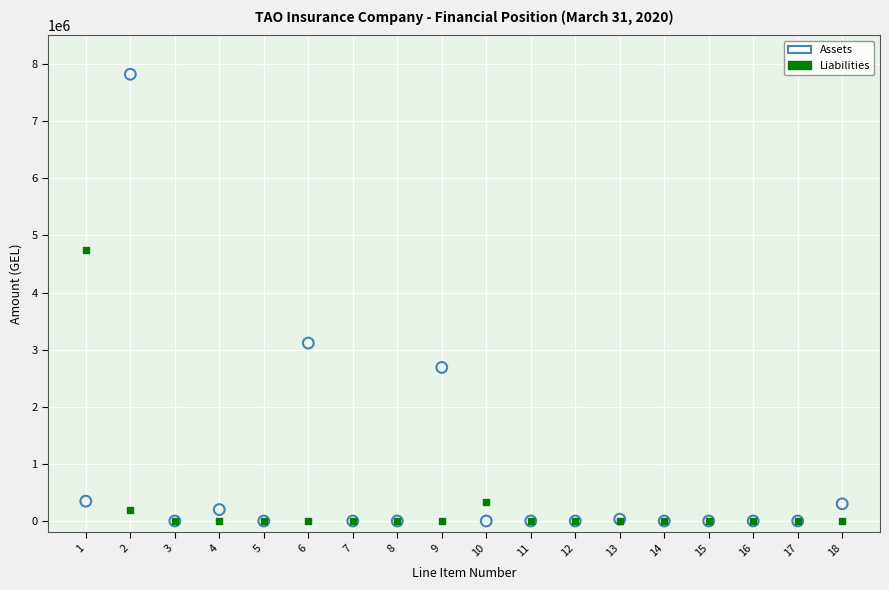

What are all the series names shown in the legend?

Assets, Liabilities